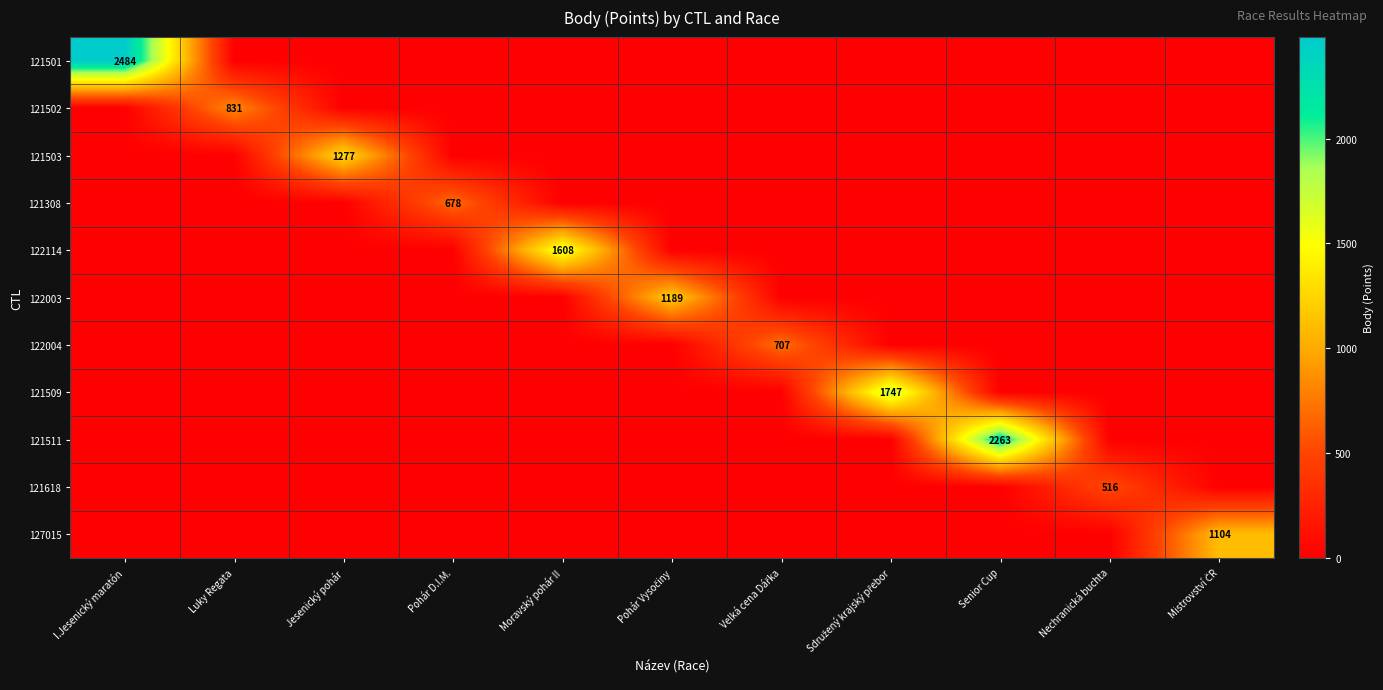

The 121618 series shows 701 at Nechranická buchta. True or false?

False